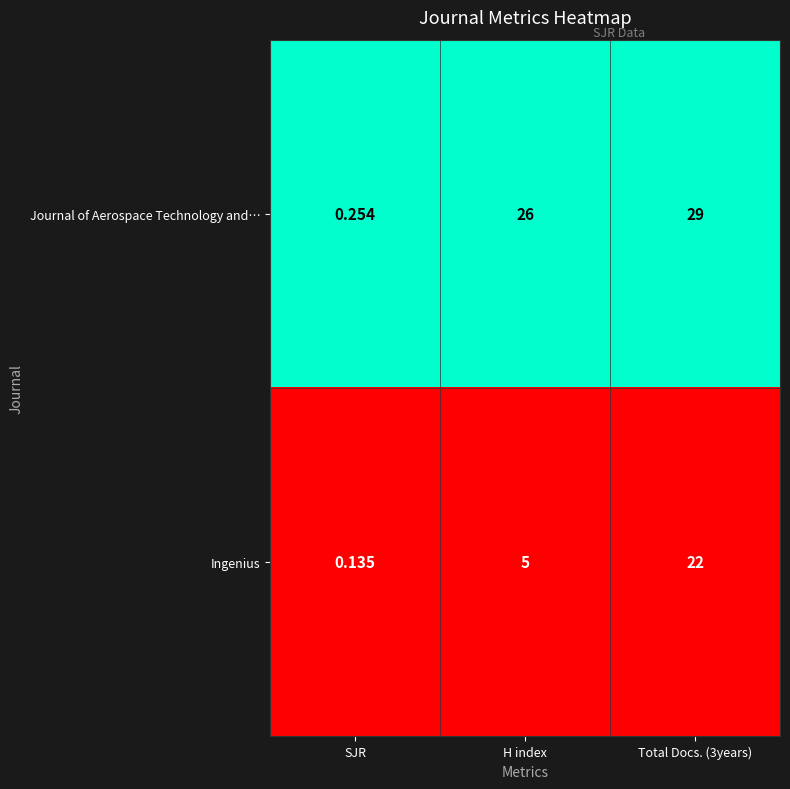

Between SJR and Total Docs. (3years), which series saw the biggest shift?

Journal of Aerospace Technology and…